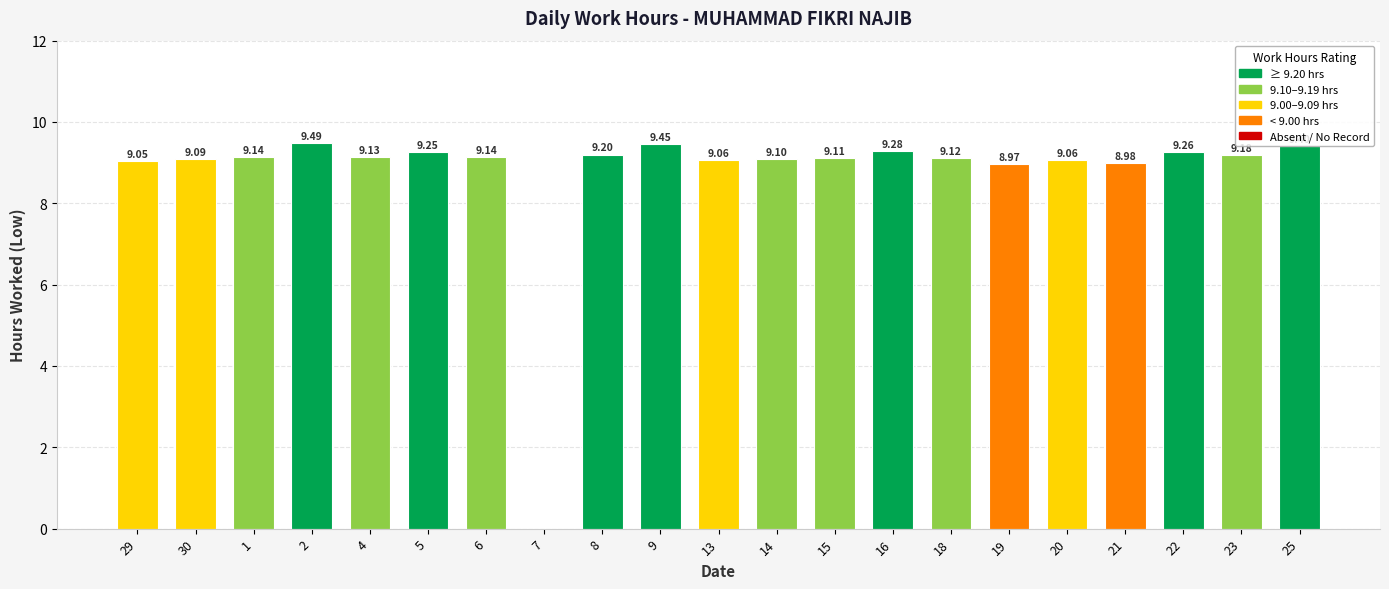

Between 7 and 15, which is larger?

15